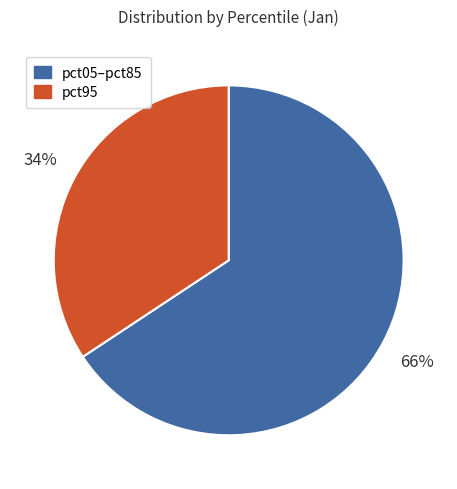

How many slices are in this pie chart?

2